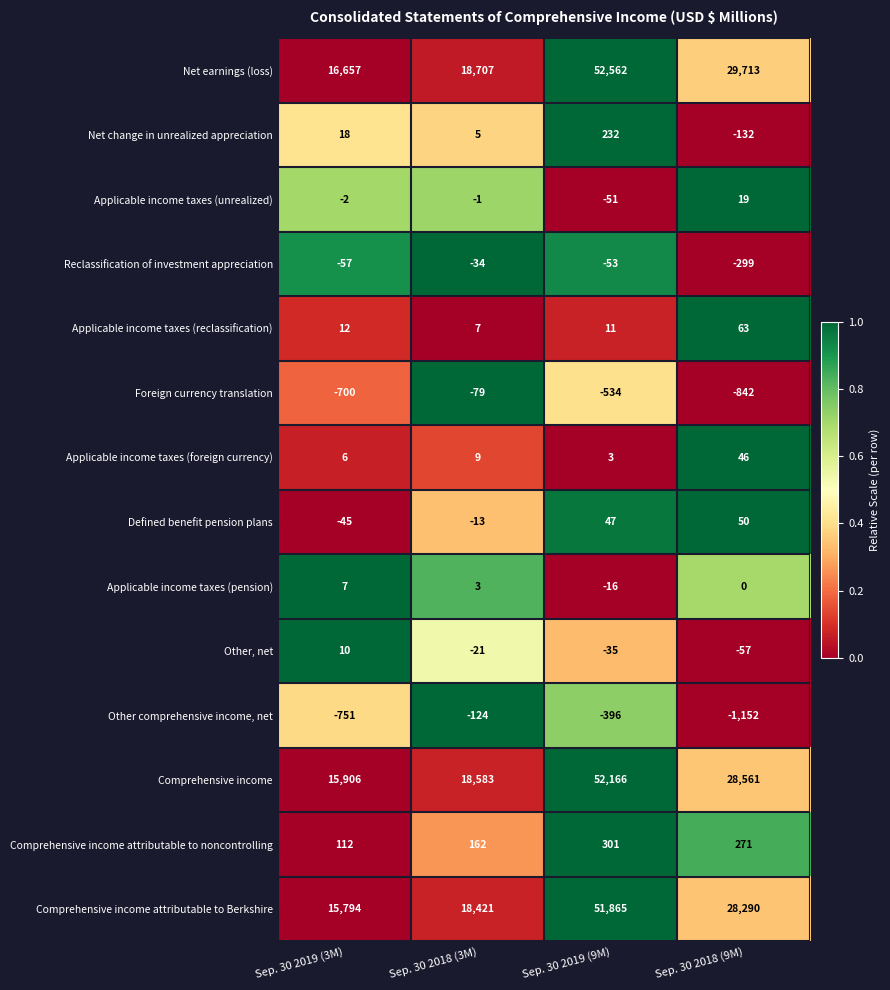

How many distinct data groups are displayed?

14